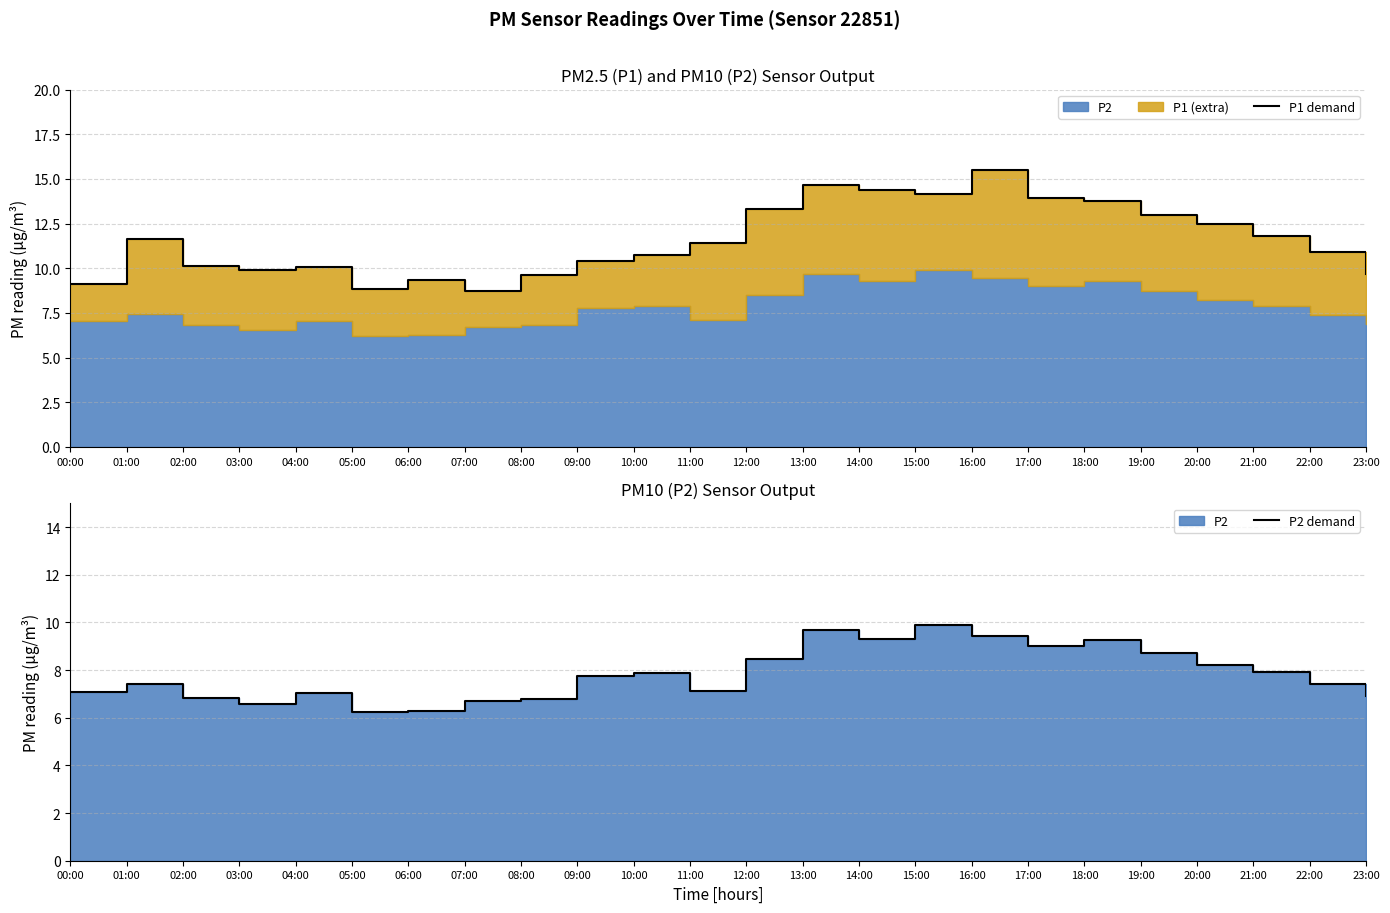

Reading right to left, list all the values displayed in this chart.

P1 demand: 23:00=9.7	22:00=10.9	21:00=11.8	20:00=12.5	19:00=13.0	18:00=13.8	17:00=13.9	16:00=15.5	15:00=14.2	14:00=14.4	13:00=14.6	12:00=13.3	11:00=11.4	10:00=10.8	09:00=10.4	08:00=9.6	07:00=8.7	06:00=9.3	05:00=8.8	04:00=10.1	03:00=9.9	02:00=10.2	01:00=11.6	00:00=9.1
P2 demand: 23:00=6.9	22:00=7.4	21:00=7.9	20:00=8.2	19:00=8.7	18:00=9.3	17:00=9.0	16:00=9.4	15:00=9.9	14:00=9.3	13:00=9.7	12:00=8.5	11:00=7.1	10:00=7.9	09:00=7.8	08:00=6.8	07:00=6.7	06:00=6.3	05:00=6.2	04:00=7.0	03:00=6.6	02:00=6.8	01:00=7.4	00:00=7.1